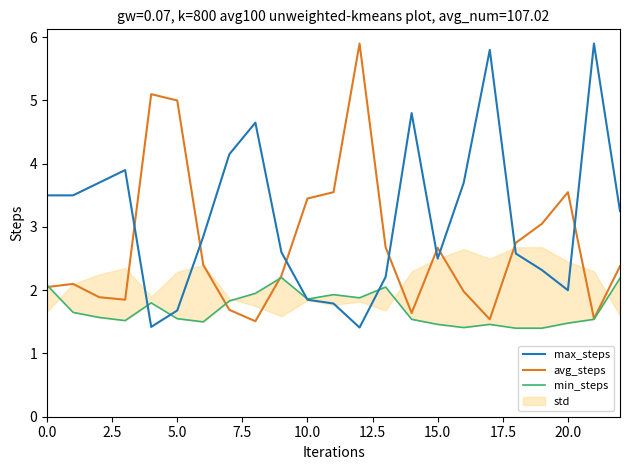

The avg_steps series shows 0.9 at 10.0. True or false?

False